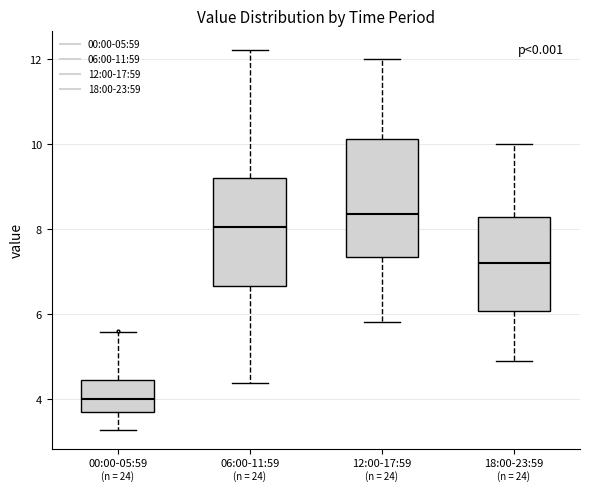

Reading left to right, transcribe this box plot: for each box, give where its median line is, the range the box spans, and where its two whiskers end, as read against the y-axis. The values are not printed on the chart, so give them approximately, as read against the axis.

00:00-05:59: median 4.0, box 3.8 to 4.4, whiskers 3.2 to 5.6
06:00-11:59: median 8.0, box 6.6 to 9.2, whiskers 4.4 to 12.2
12:00-17:59: median 8.4, box 7.4 to 10.2, whiskers 5.8 to 12.0
18:00-23:59: median 7.2, box 6.0 to 8.2, whiskers 5.0 to 10.0